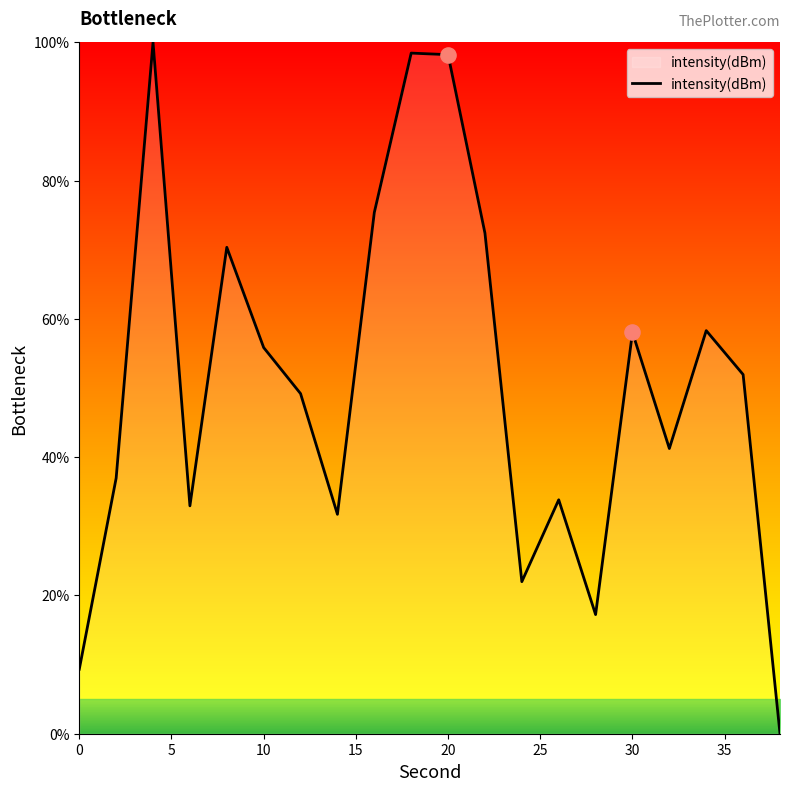

What is the greatest value displayed?

100.0